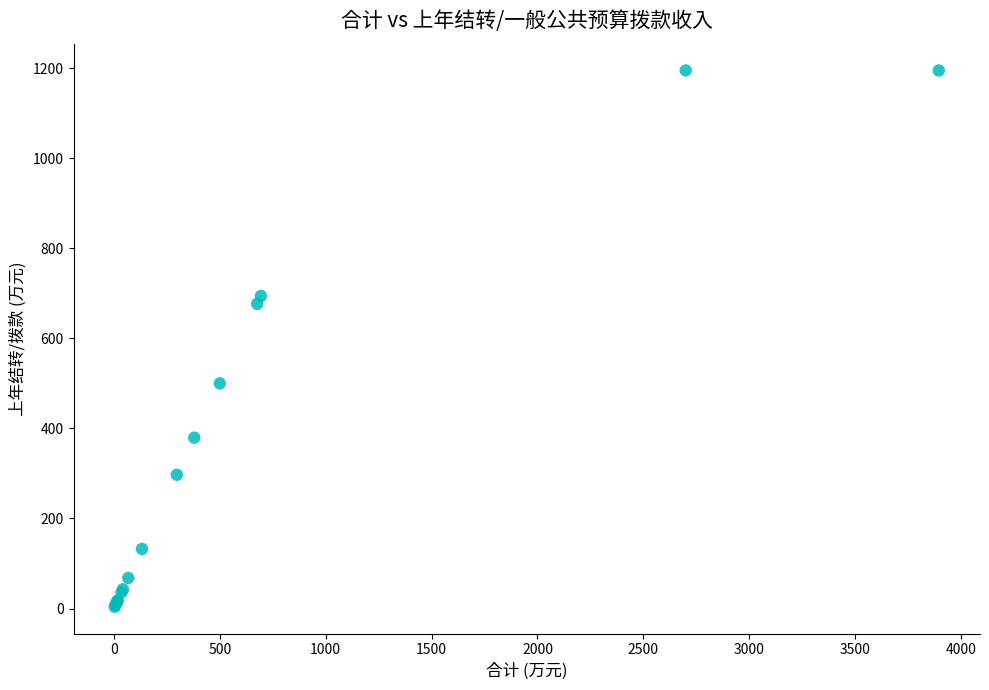

What Y value in the scatter plot is closest to 599?

676.6